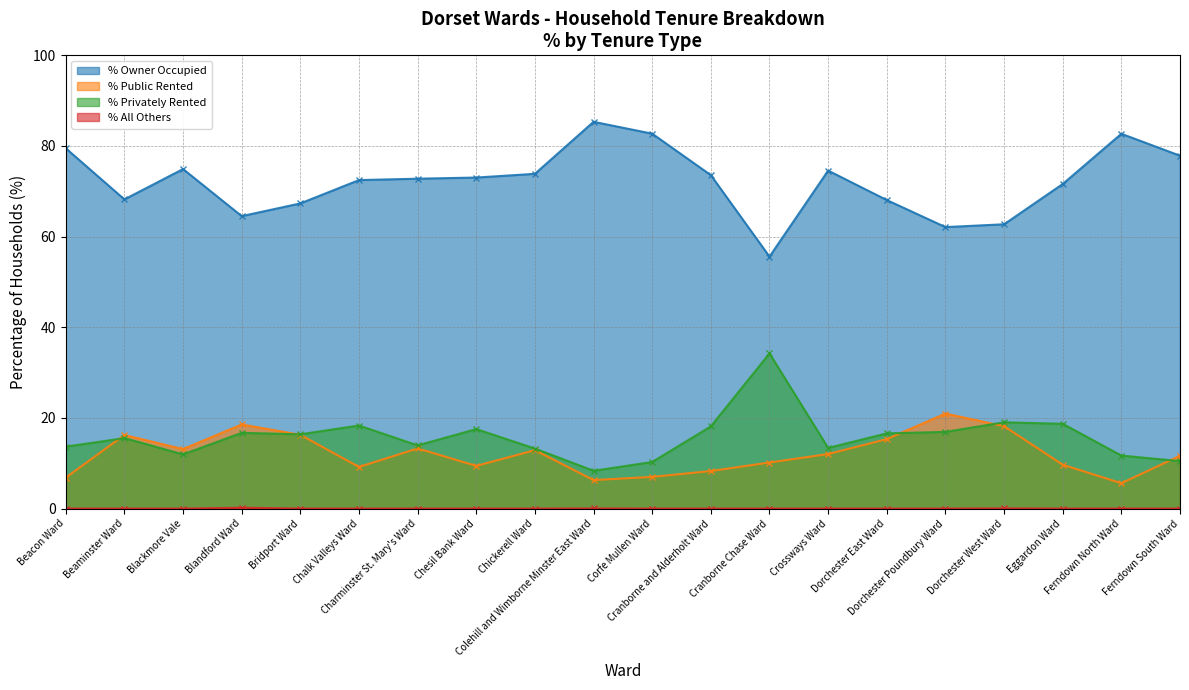

How many lines are shown in the chart?

4